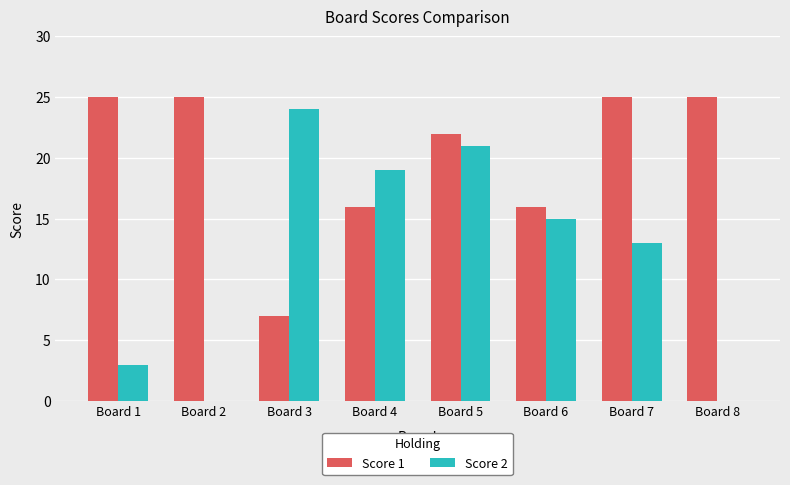

At which category is the sum across all series the highest?

Board 5